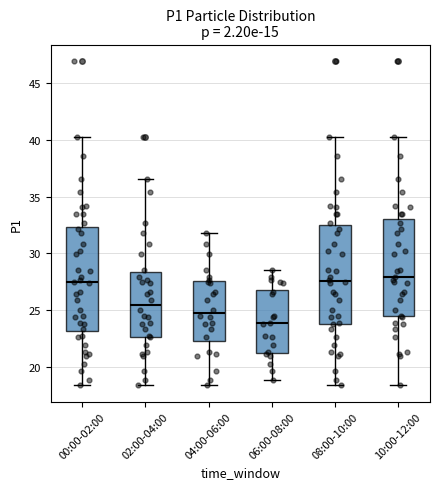

Reading left to right, read every box against the y-axis: the position of its median line, the range the box covers, and the ends of its whiskers. The values are not printed on the chart, so give them approximately, as read against the axis.

00:00-02:00: median 27.5, box 23.0 to 32.5, whiskers 18.5 to 40.0
02:00-04:00: median 25.5, box 22.5 to 28.5, whiskers 18.5 to 36.5
04:00-06:00: median 25.0, box 22.5 to 27.5, whiskers 18.5 to 32.0
06:00-08:00: median 24.0, box 21.0 to 27.0, whiskers 19.0 to 28.5
08:00-10:00: median 27.5, box 24.0 to 32.5, whiskers 18.5 to 40.0
10:00-12:00: median 28.0, box 24.5 to 33.0, whiskers 18.5 to 40.0